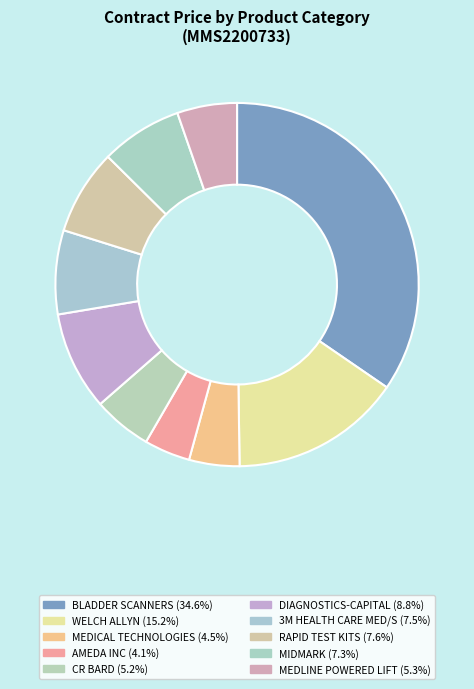

How many slices are in this pie chart?

10